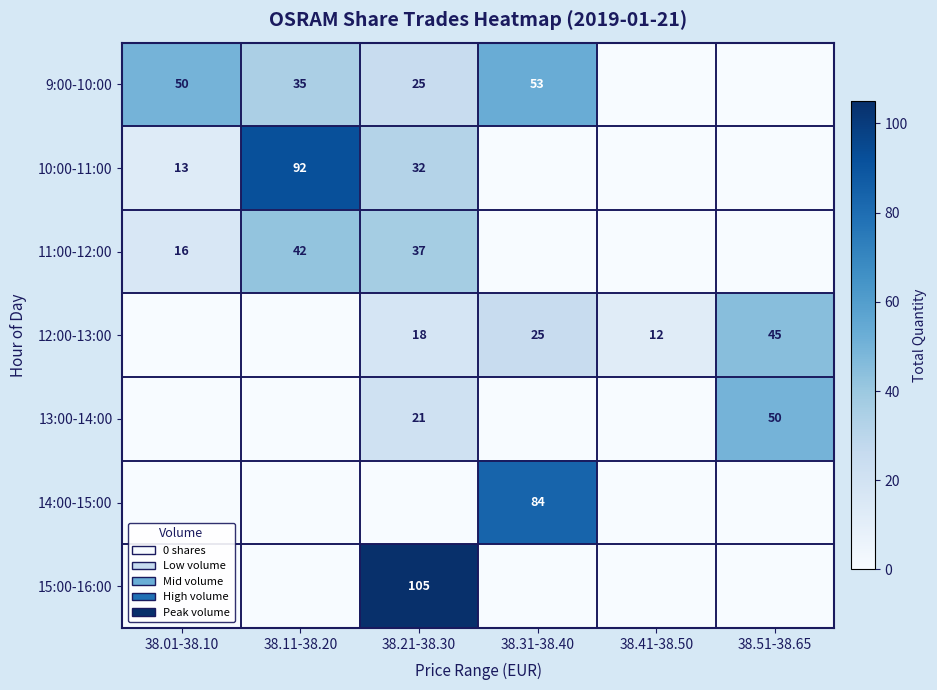

True or false: 9:00-10:00 has a value of 25 at 38.01-38.10.

False